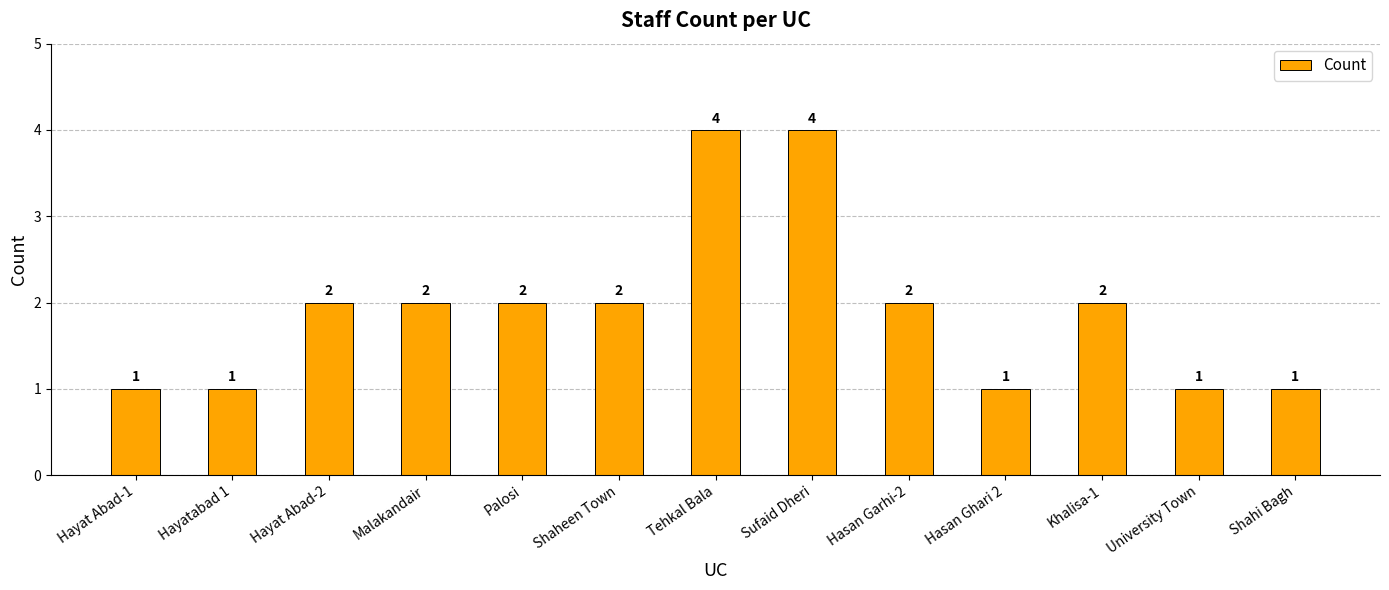

How many values are between 1 and 2?

11